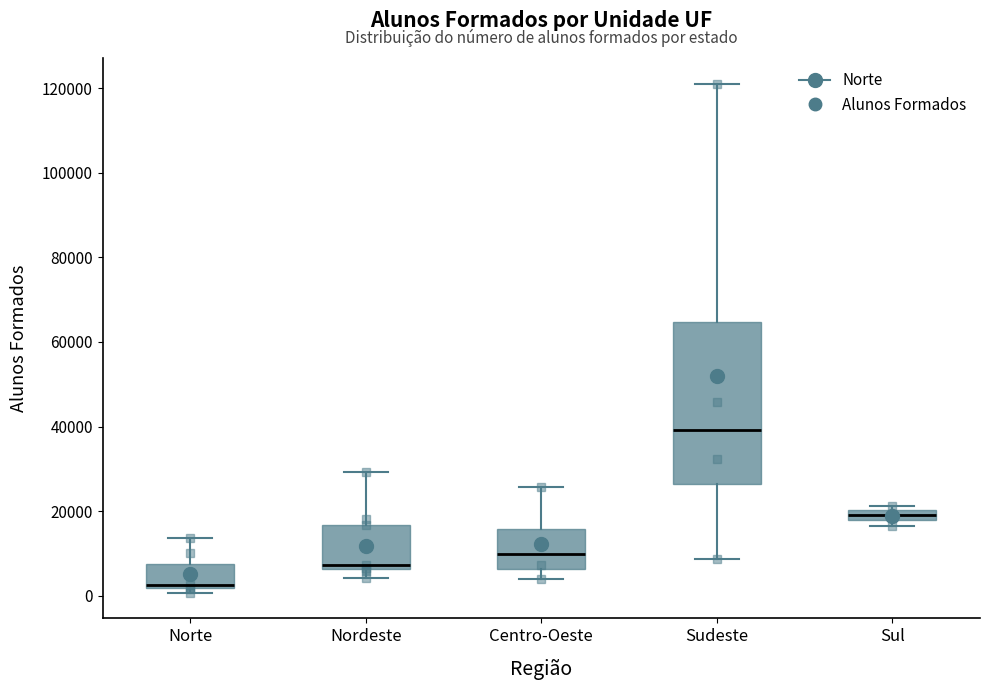

Which box is the tallest, from its lower edge to its upper edge?

Sudeste